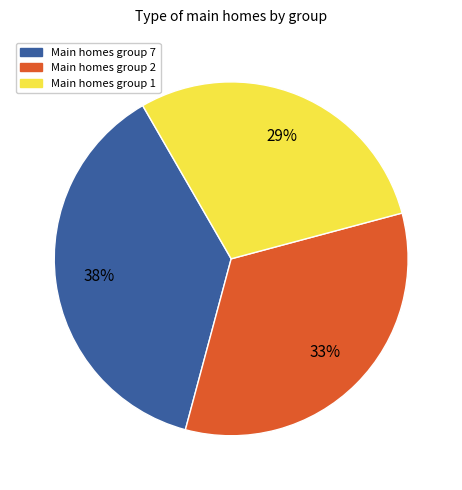

Does Main homes group 1 represent more than half of the total?

No